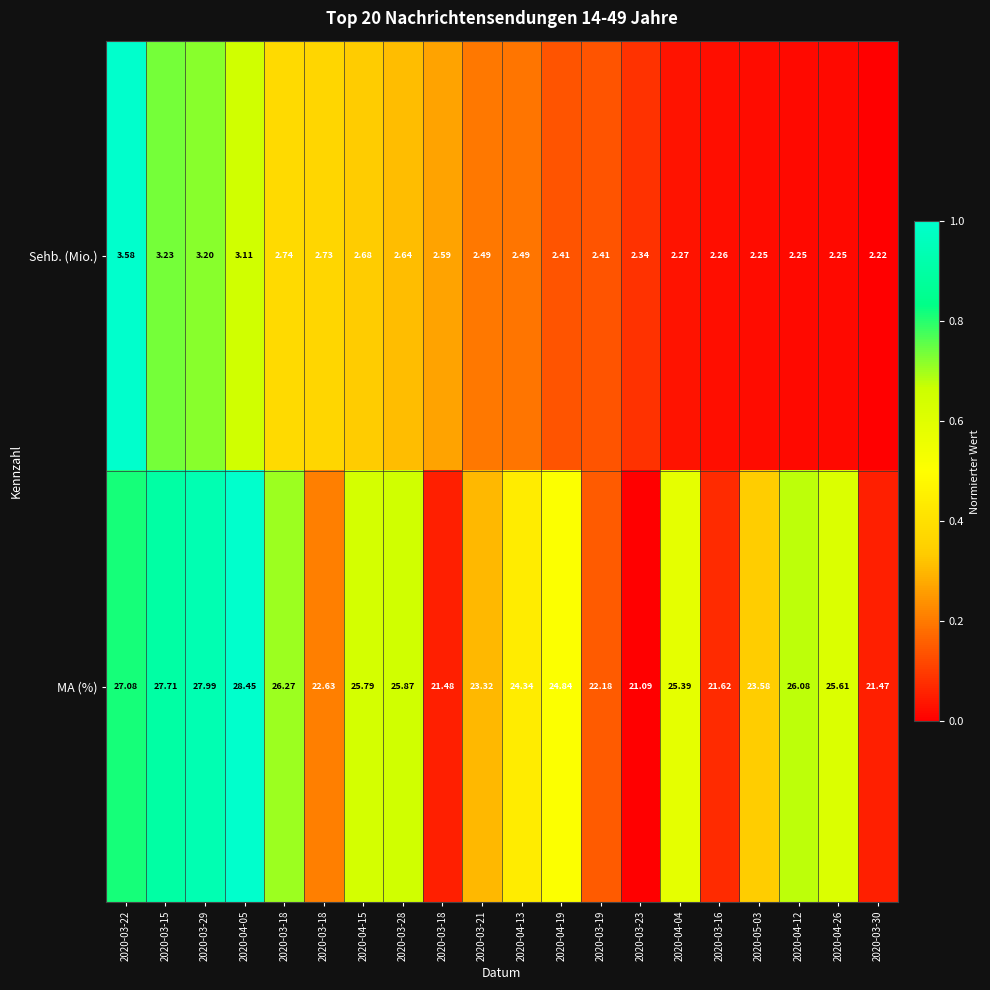

At 2020-03-29, list the series in order from smallest to largest.

Sehb. (Mio.), MA (%)